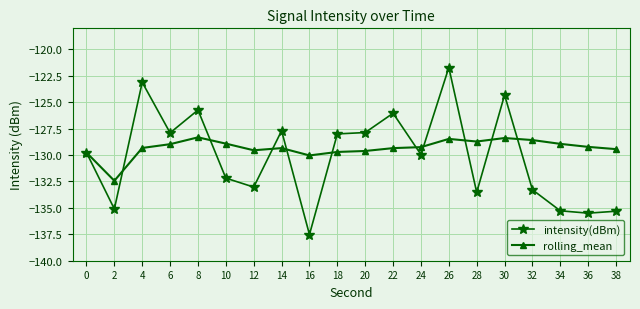

At which category does intensity(dBm) reach its first local peak?

4